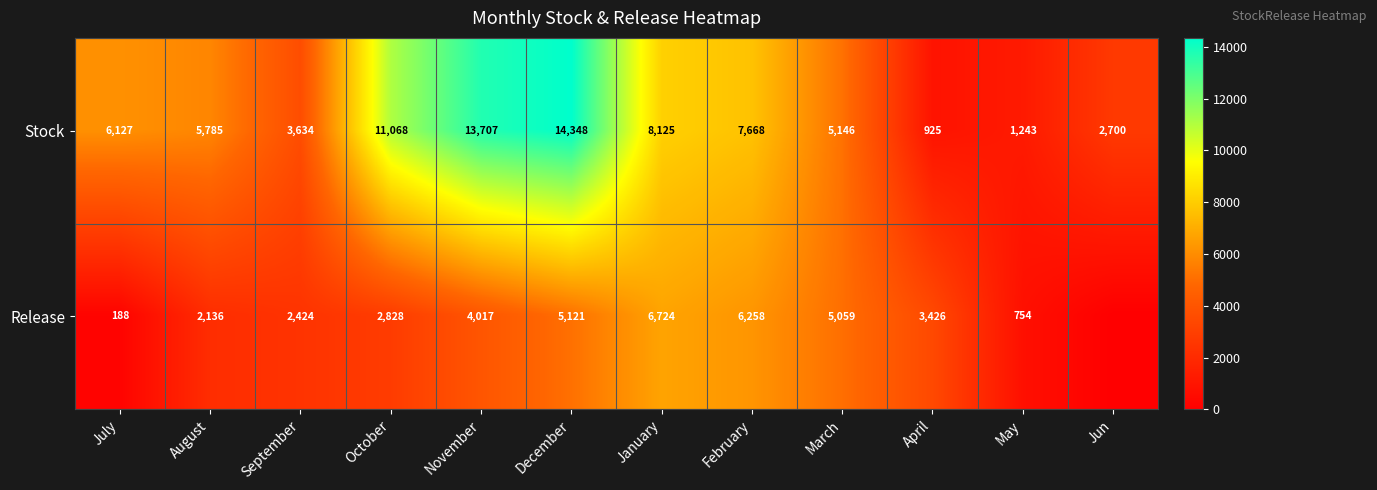

What is the sum of the Stock values at September and May?

4877